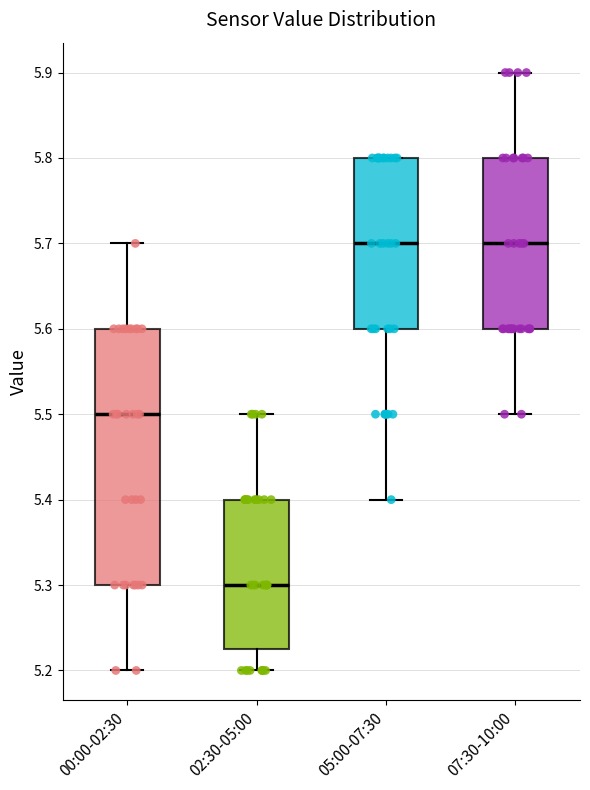

Where does the median line of the box for 05:00-07:30 sit on the y-axis? The values are not printed on the chart, so give them approximately, as read against the axis.

5.70